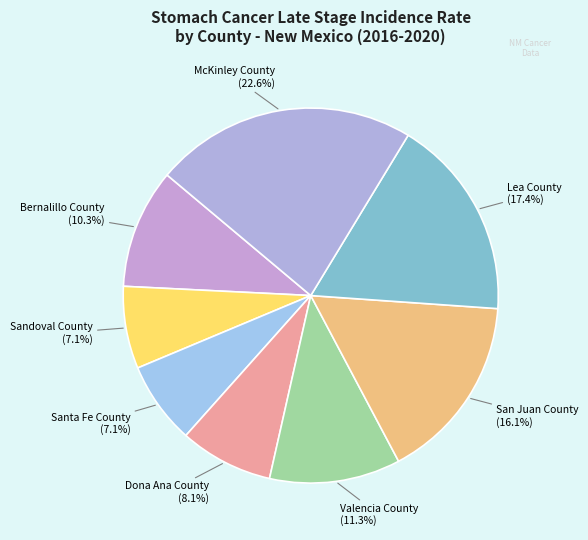

How many slices are in this pie chart?

8